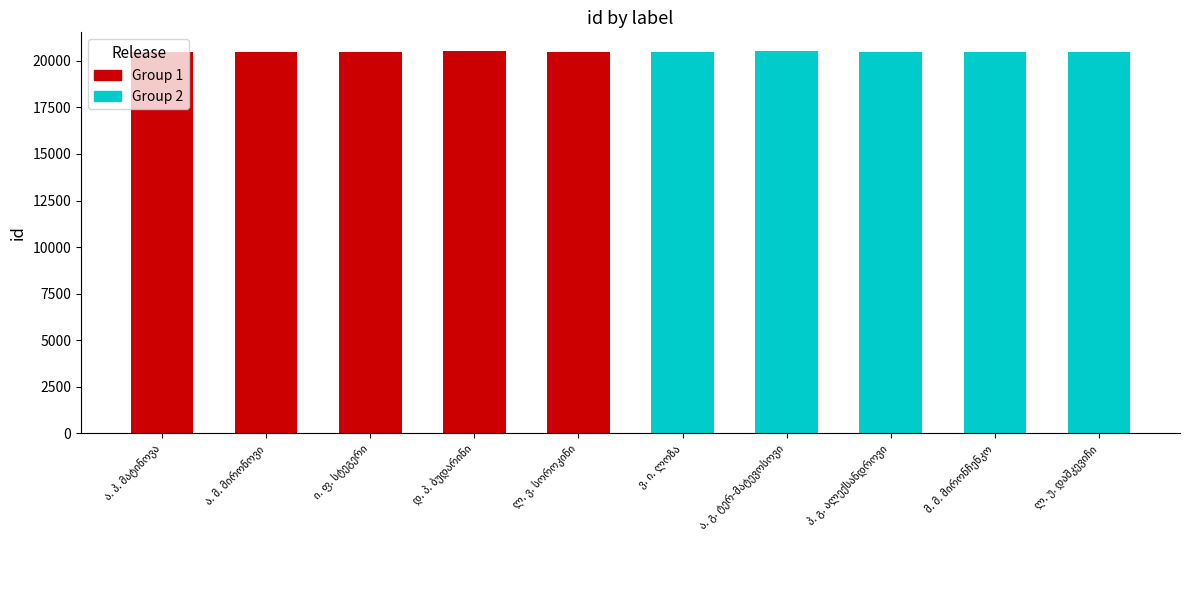

What are all the series names shown in the legend?

Group 1, Group 2